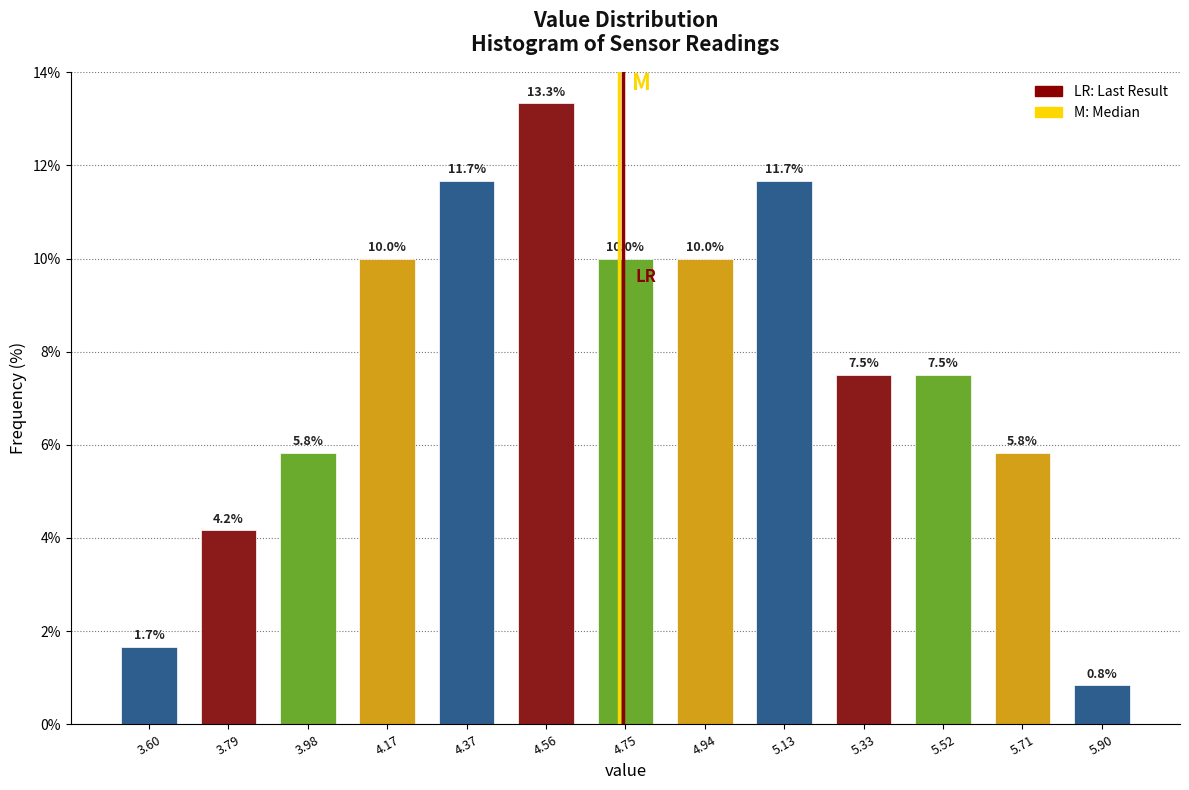

Reading left to right, list every bar in this chart as the range it spans on the x-axis followed by its height. The bar edges are not printed on the chart, so give them approximately, as read against the axis.

3.50 to 3.70: 1.7
3.70 to 3.88: 4.2
3.88 to 4.08: 5.8
4.08 to 4.26: 10.0
4.26 to 4.46: 11.7
4.46 to 4.66: 13.3
4.66 to 4.84: 10.0
4.84 to 5.04: 10.0
5.04 to 5.24: 11.7
5.24 to 5.42: 7.5
5.42 to 5.62: 7.5
5.62 to 5.80: 5.8
5.80 to 6.00: 0.8